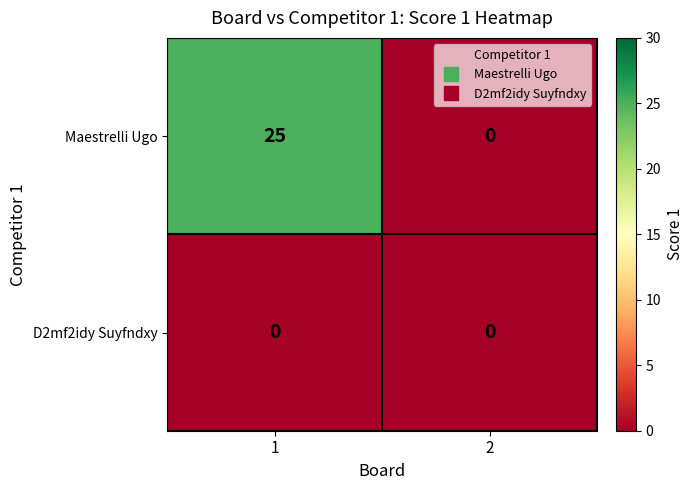

At 1, list the series in order from largest to smallest.

Maestrelli Ugo, D2mf2idy Suyfndxy